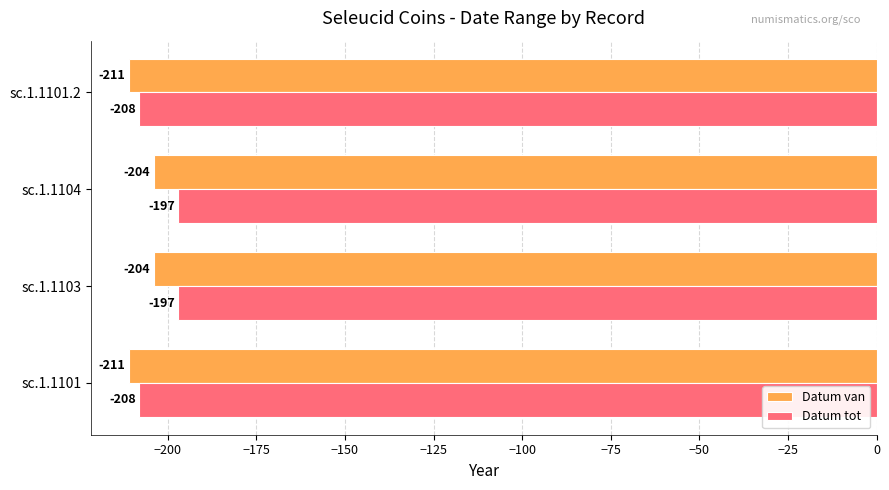

How many data points does each series have?

4